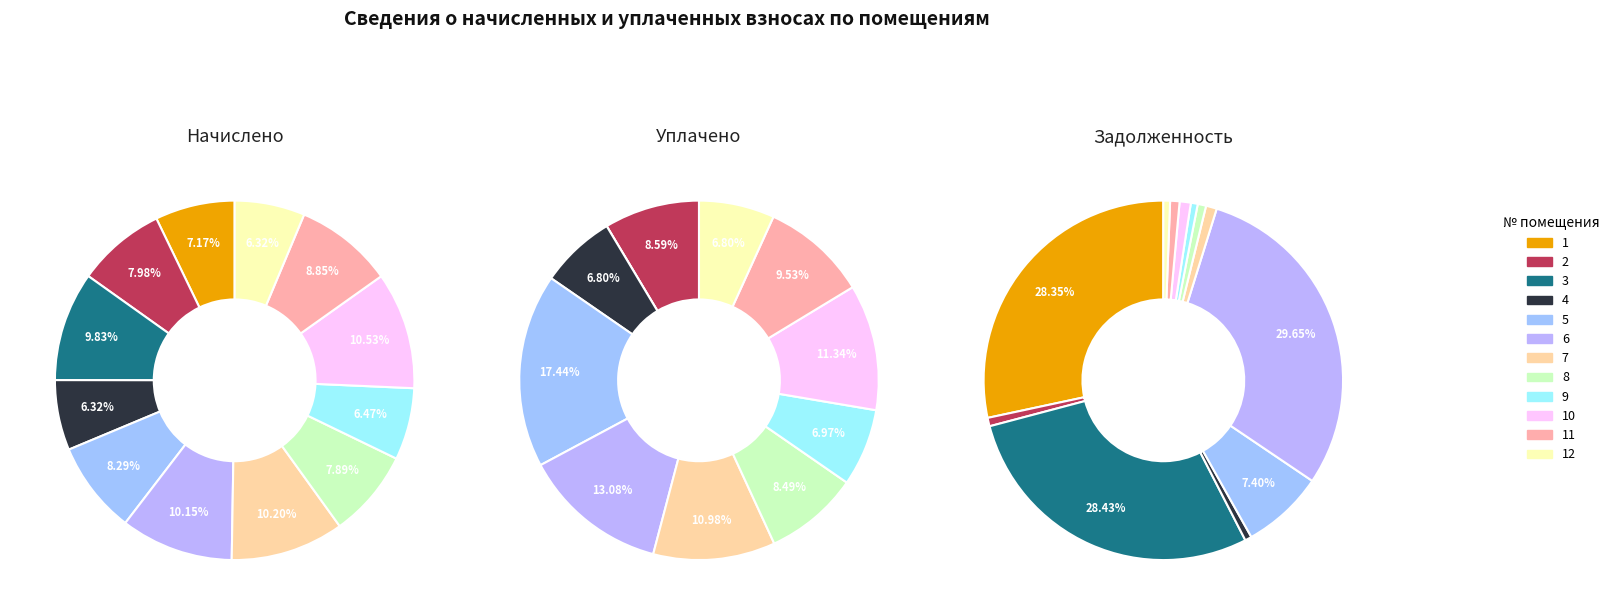

Does 6 represent more than half of the total?

No